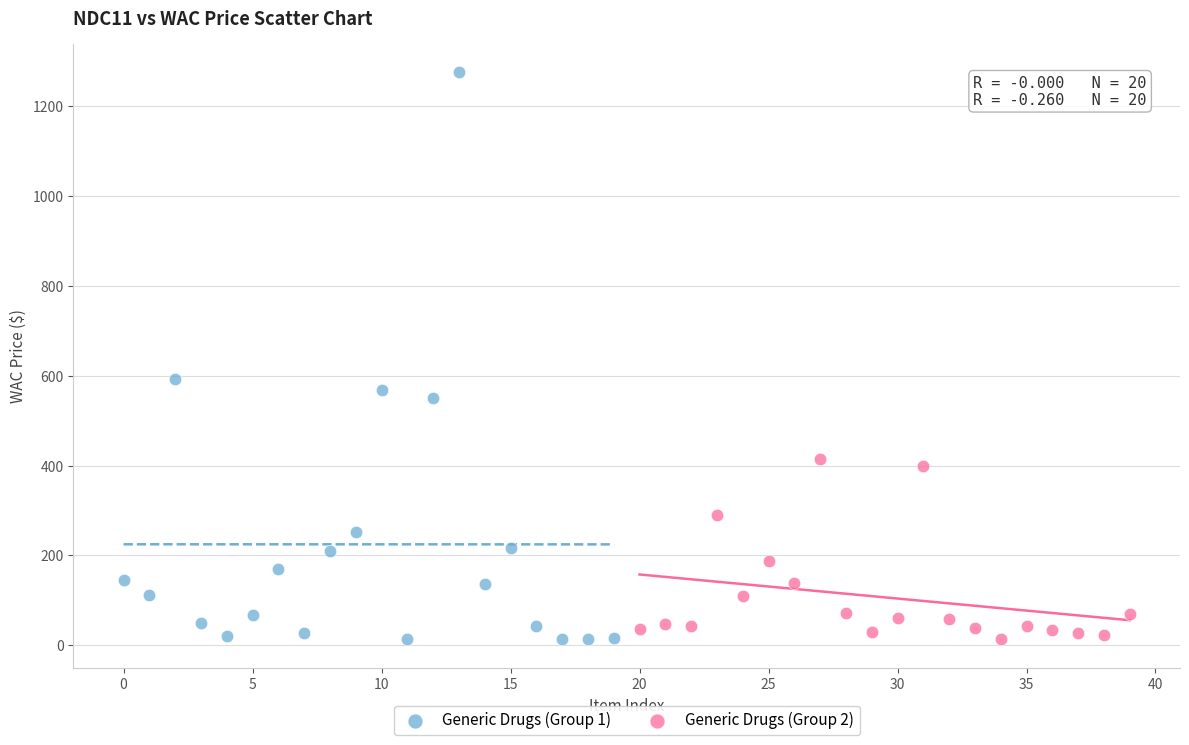

Which series reaches the maximum Y coordinate?

Generic Drugs (Group 1)